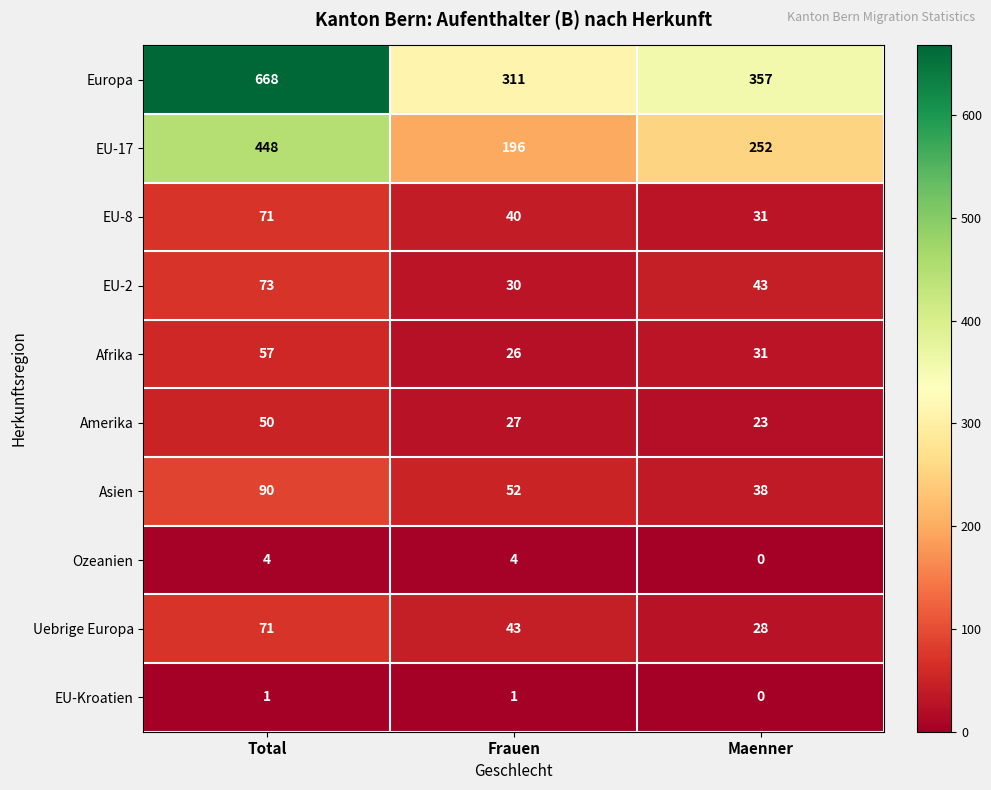

Reading right to left, list all the values displayed in this chart.

Europa: Maenner=357	Frauen=311	Total=668
EU-17: Maenner=252	Frauen=196	Total=448
EU-8: Maenner=31	Frauen=40	Total=71
EU-2: Maenner=43	Frauen=30	Total=73
Afrika: Maenner=31	Frauen=26	Total=57
Amerika: Maenner=23	Frauen=27	Total=50
Asien: Maenner=38	Frauen=52	Total=90
Ozeanien: Maenner=0	Frauen=4	Total=4
Uebrige Europa: Maenner=28	Frauen=43	Total=71
EU-Kroatien: Maenner=0	Frauen=1	Total=1